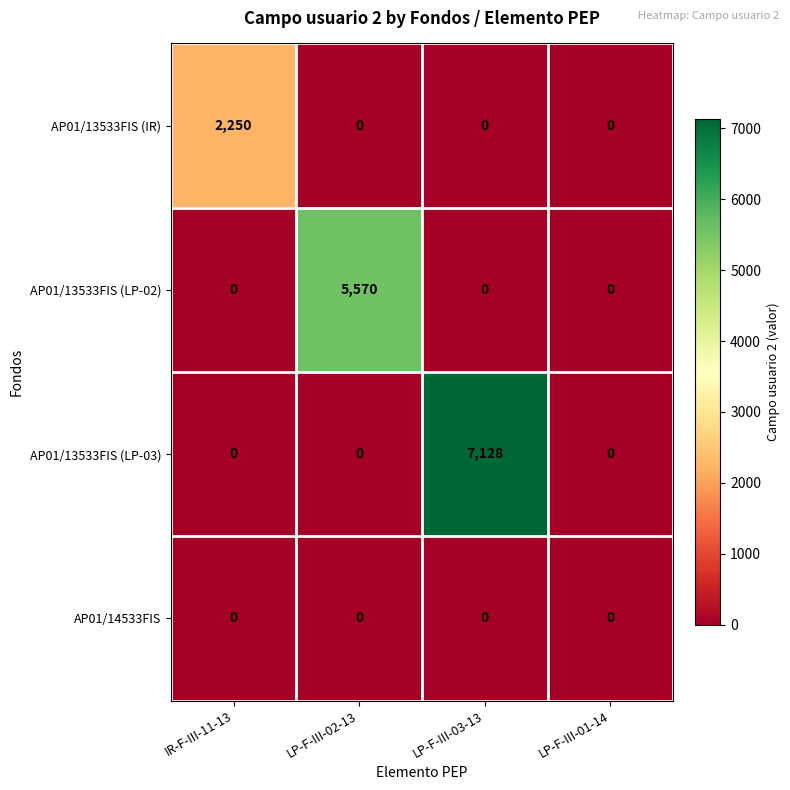

What is the greatest value displayed?

7128